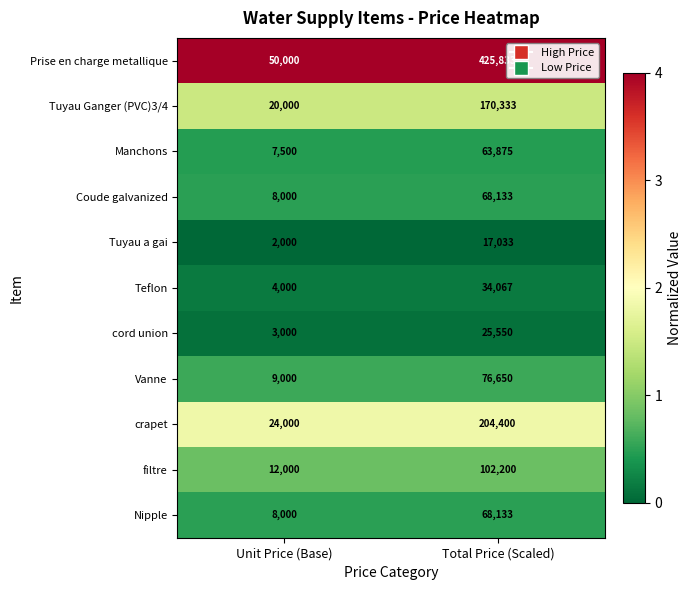

List the labels in order of Manchons value, smallest first.

Unit Price (Base), Total Price (Scaled)